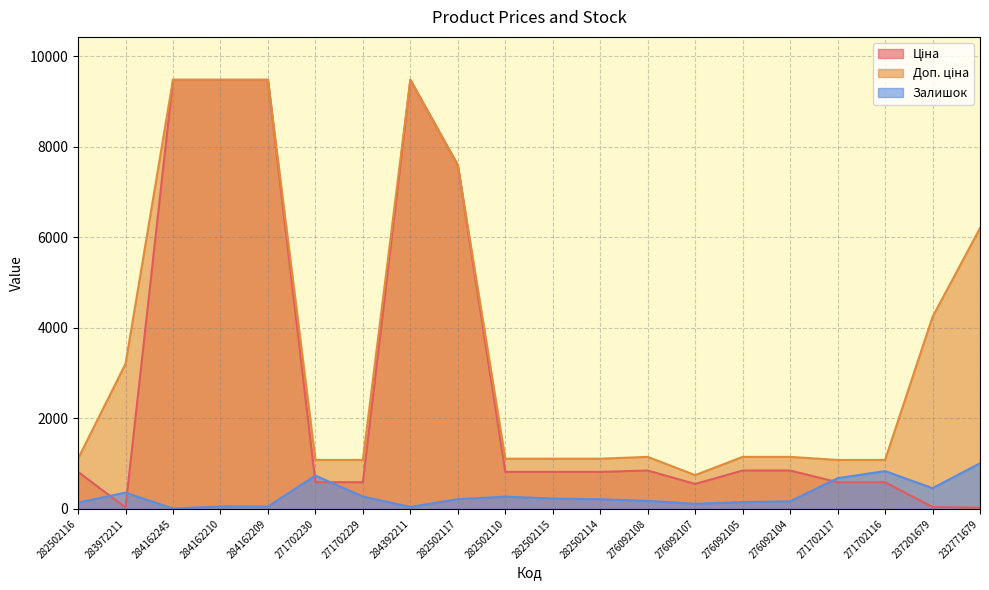

How many series are shown in this chart?

3